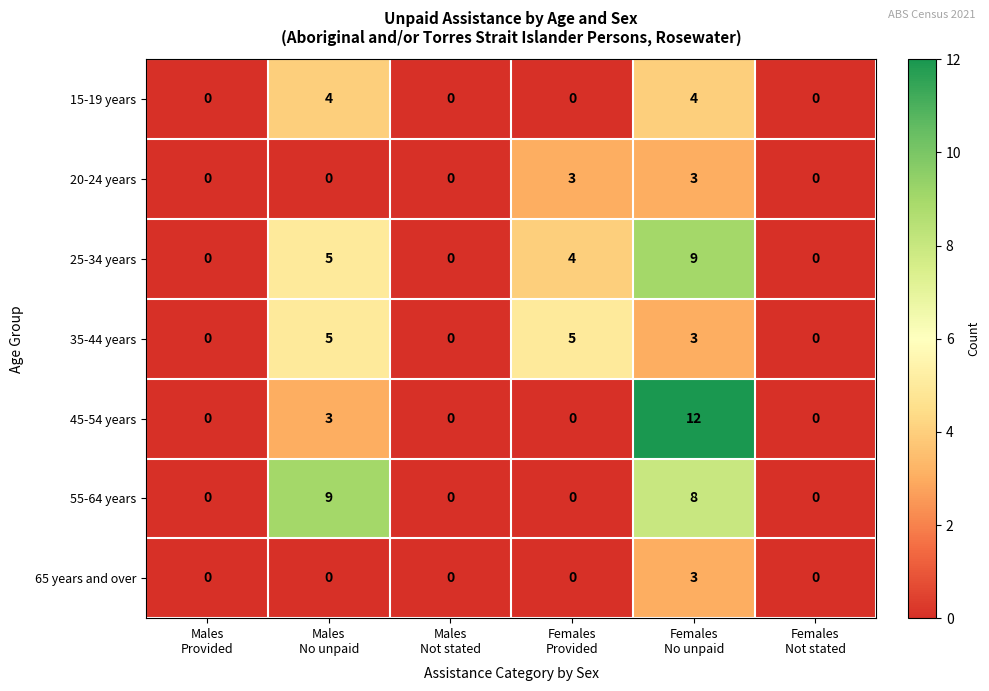

Which series has the widest spread of values?

45-54 years